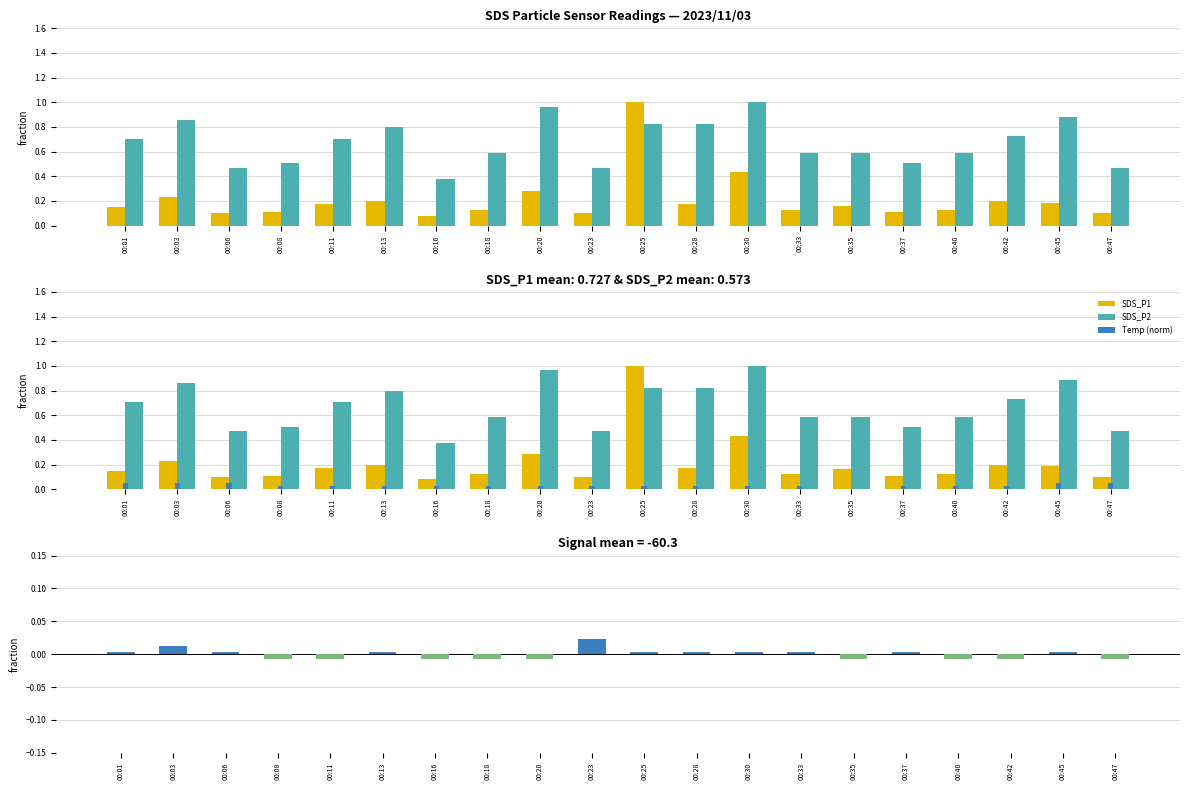

At 00:28, list the series in order from largest to smallest.

SDS_P2, SDS_P1, Temp